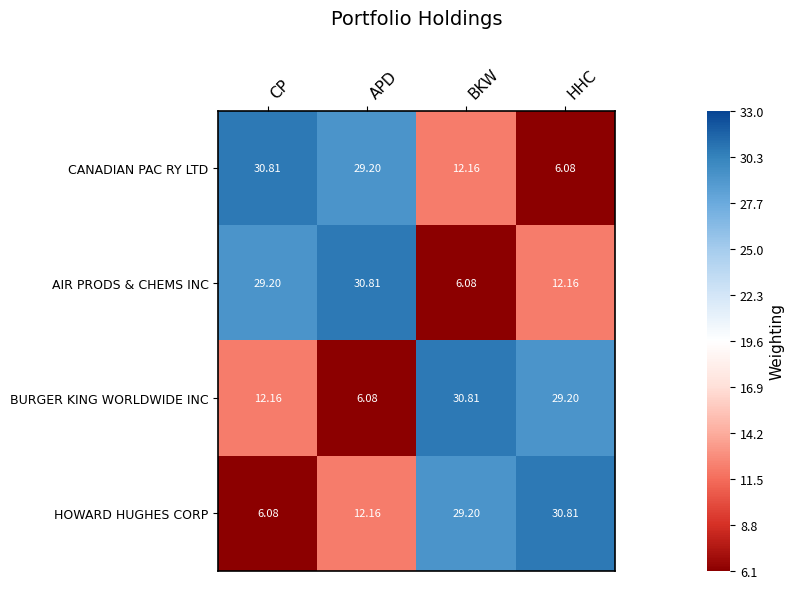

Where is BURGER KING WORLDWIDE INC nearest to the value 18?

CP